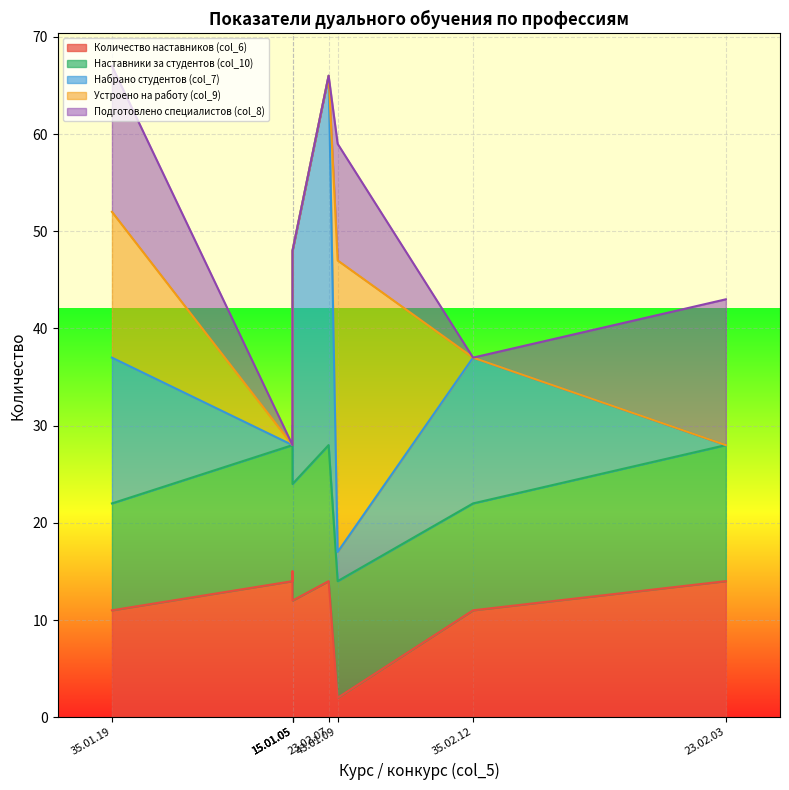

How many intersections are there between Устроено на работу (col_9) and Набрано студентов (col_7)?

1